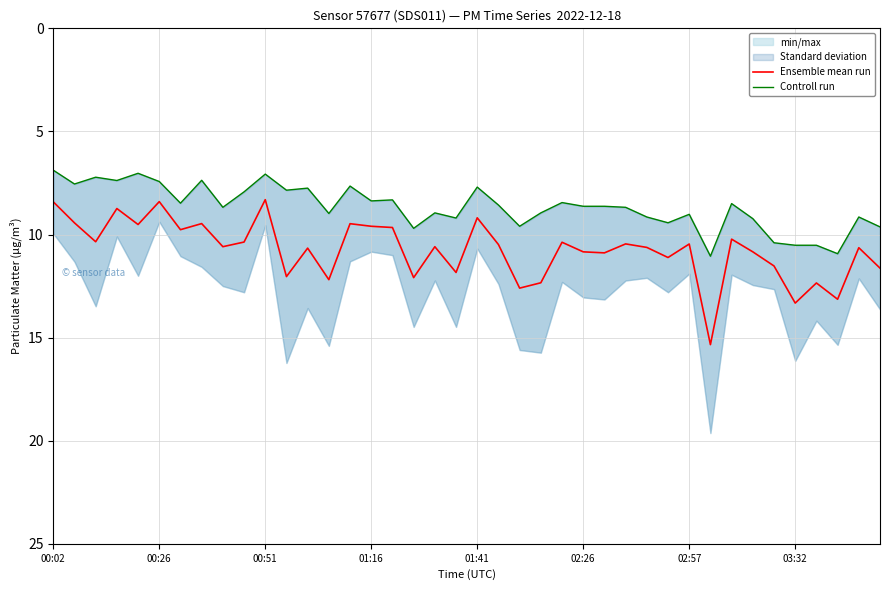

How many data points does each series have?

40